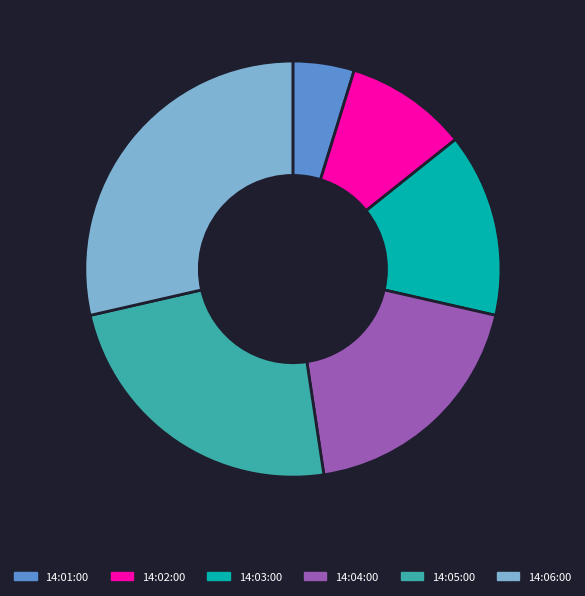

Which slice is the smallest?

14:01:00